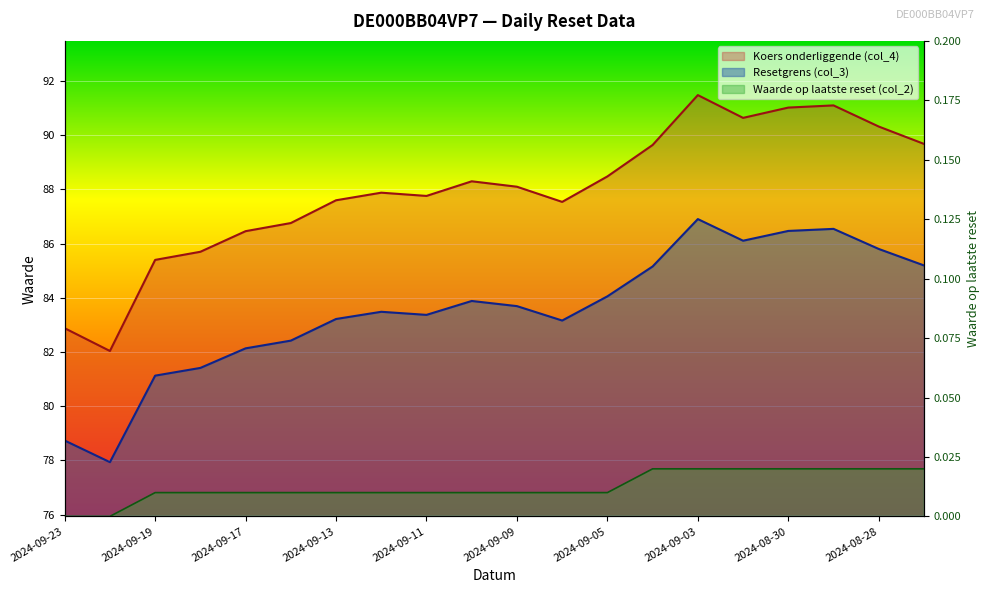

Count the Waarde op laatste reset (col_2) values in the range 0 to 1.

20